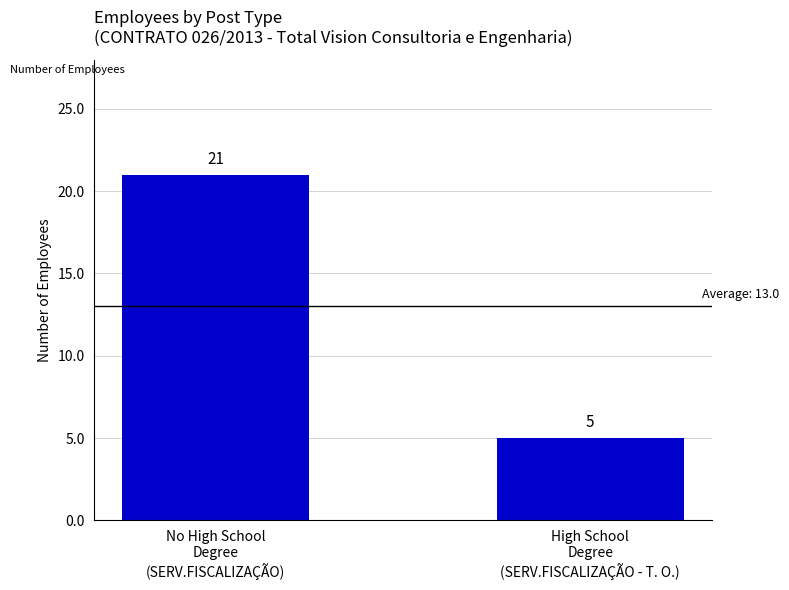

Rank the categories by value from lowest to highest.

High School
Degree
(SERV.FISCALIZAÇÃO - T. O.), No High School
Degree
(SERV.FISCALIZAÇÃO)